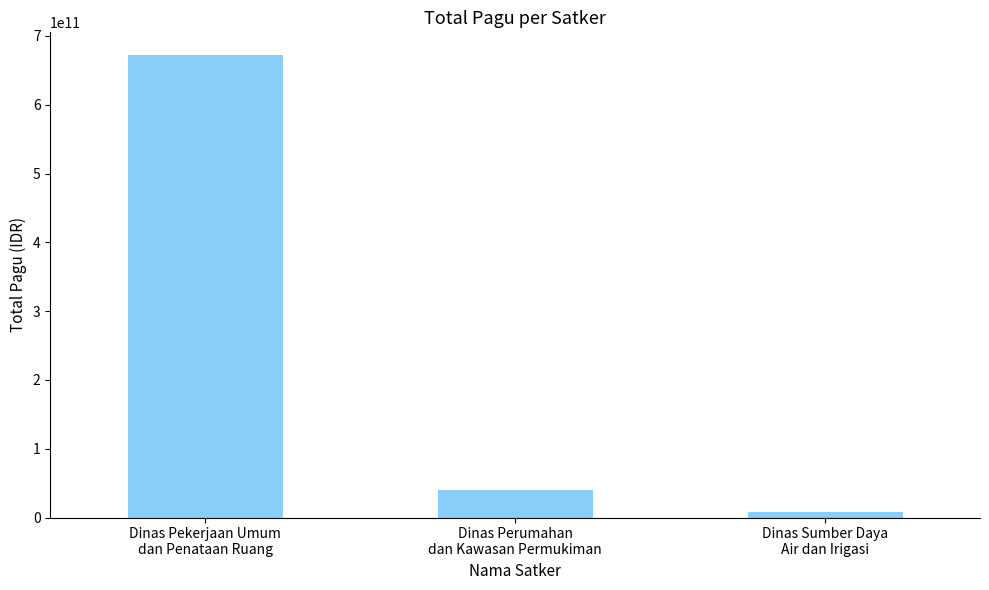

What is the smallest value displayed?

7650558950